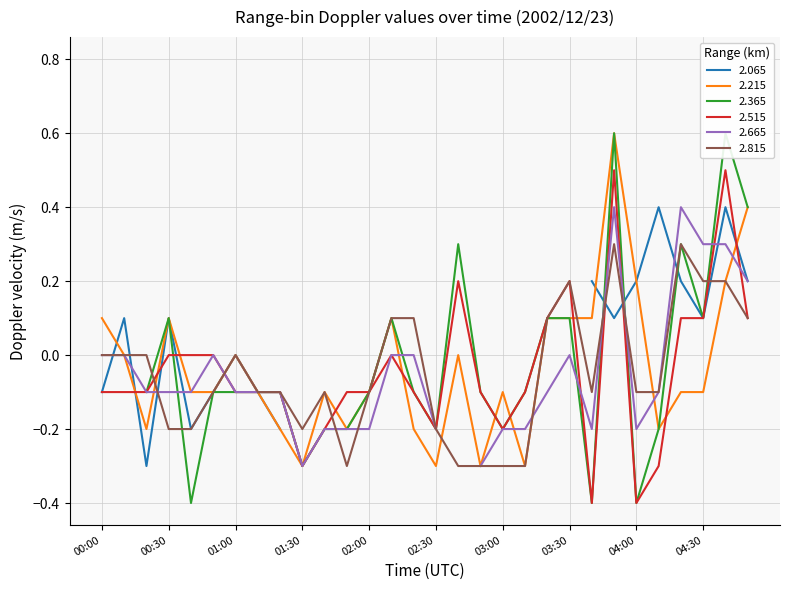

Which series ends up on top after the final intersection of 2.515 and 2.815?

2.515